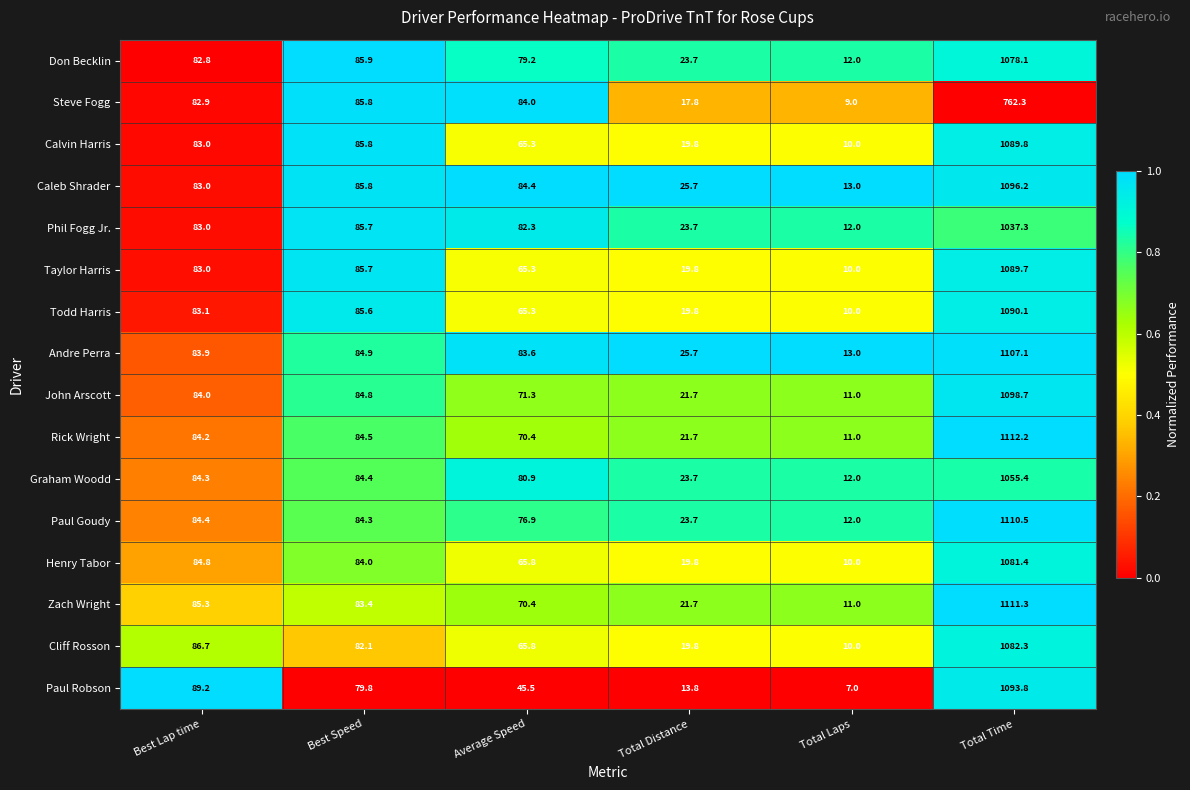

Is it true that Calvin Harris equals 1089.8 at Total Time?

True